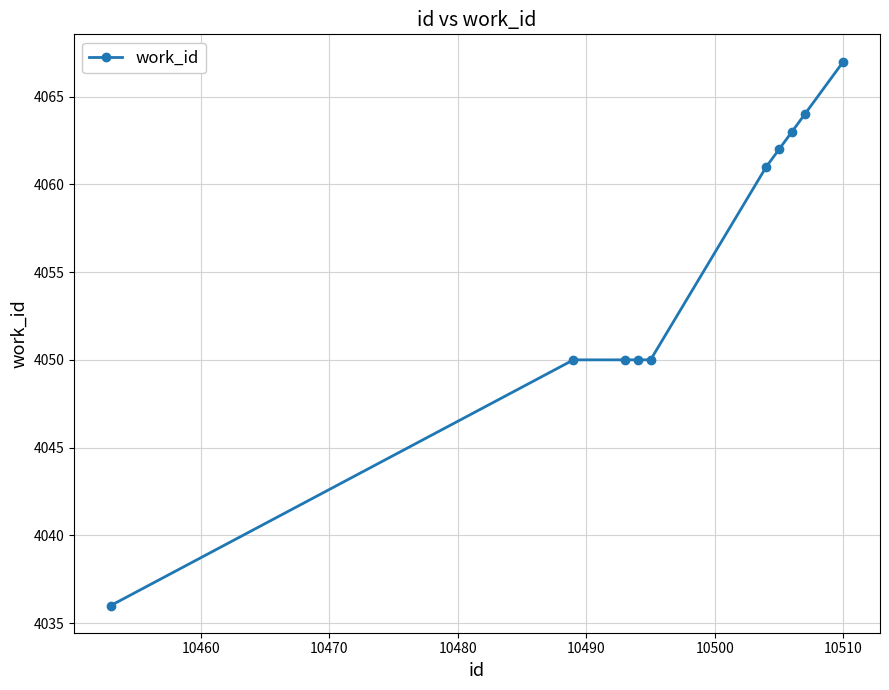

What is the value of the 3rd point from the left?

4050